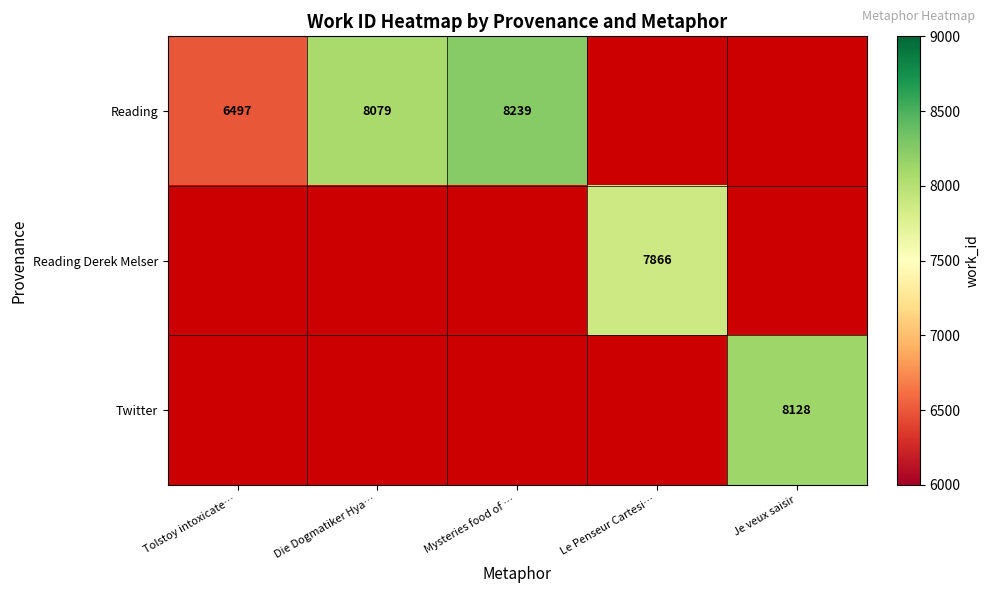

True or false: Reading has a value of 11619 at Mysteries food of ….

False